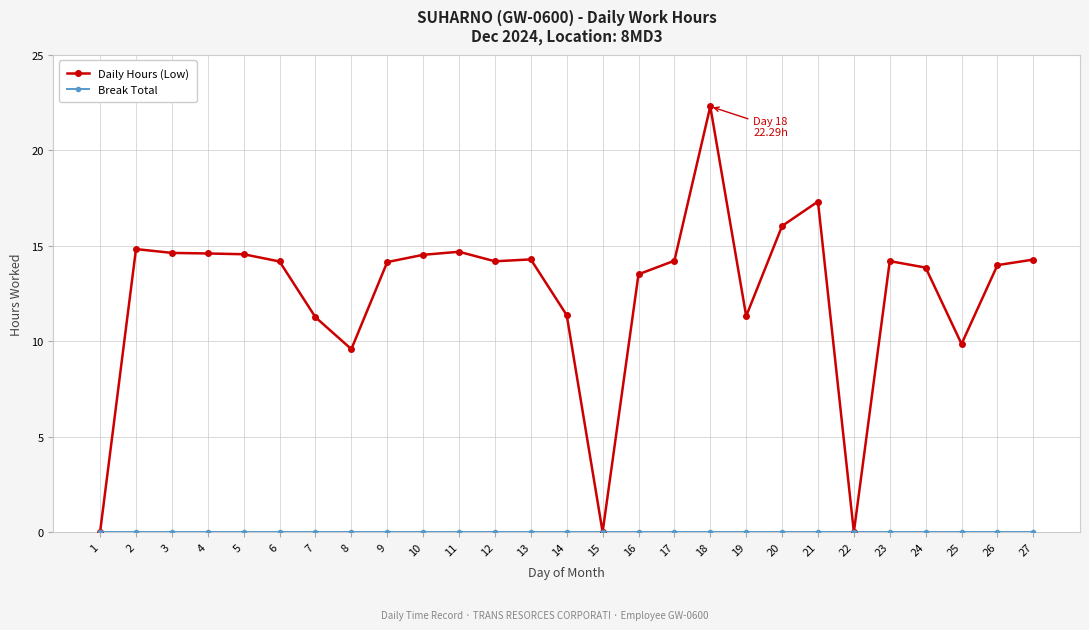

Which series changed the most between 7 and 27?

Daily Hours (Low)